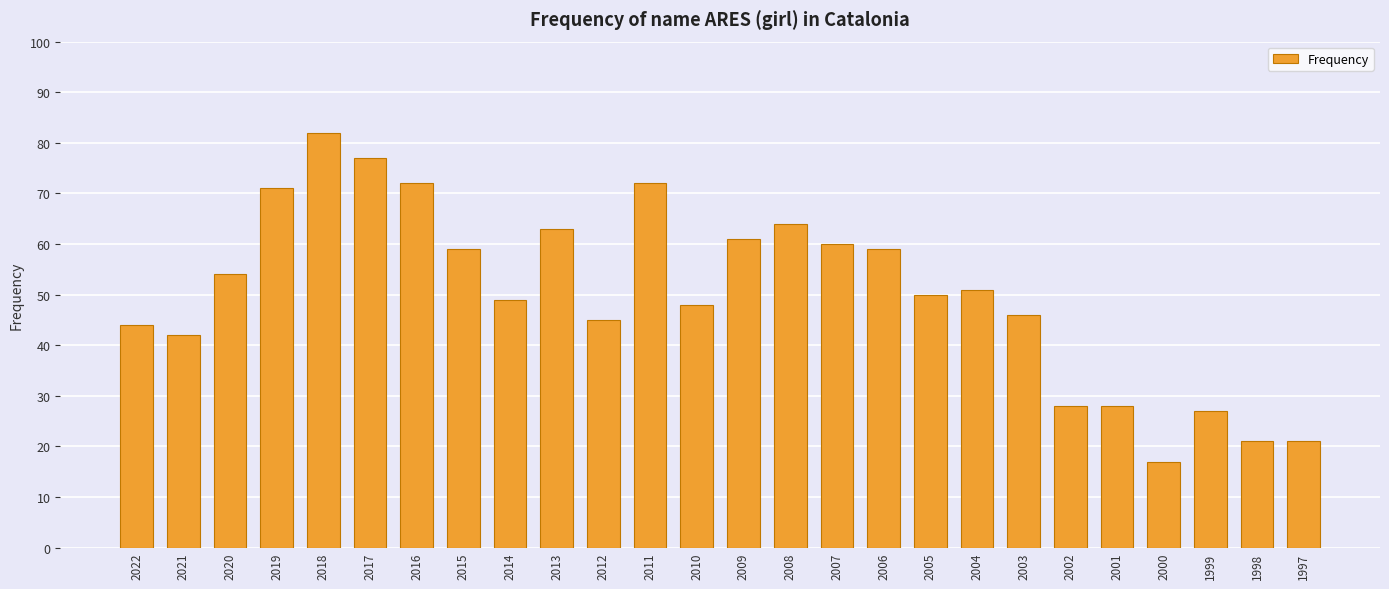

At which category does the chart reach its minimum across all series?

2000